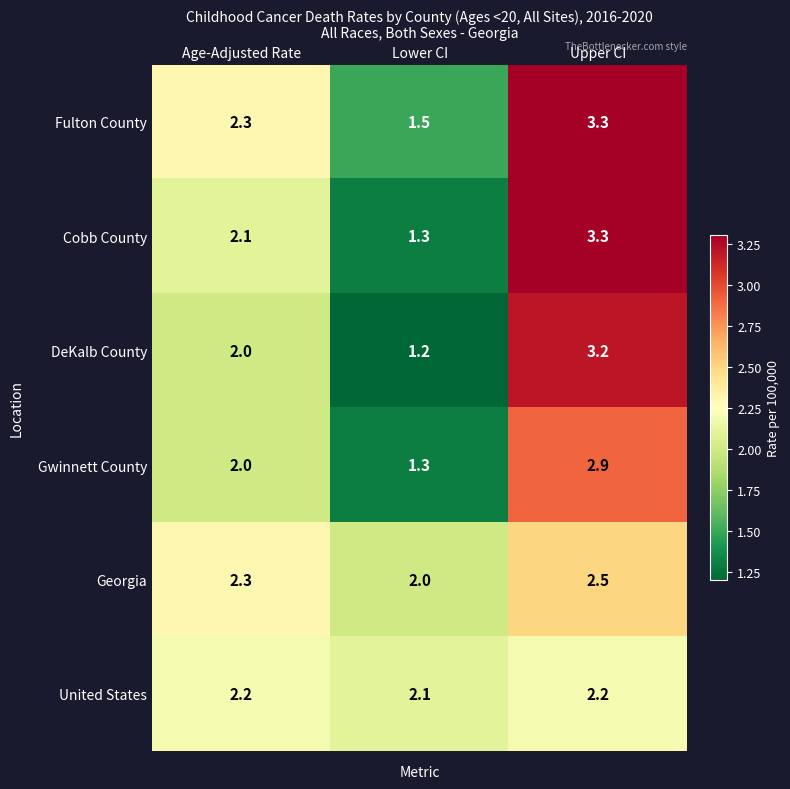

What is the difference between the highest and lowest values at Age-Adjusted Rate?

0.3